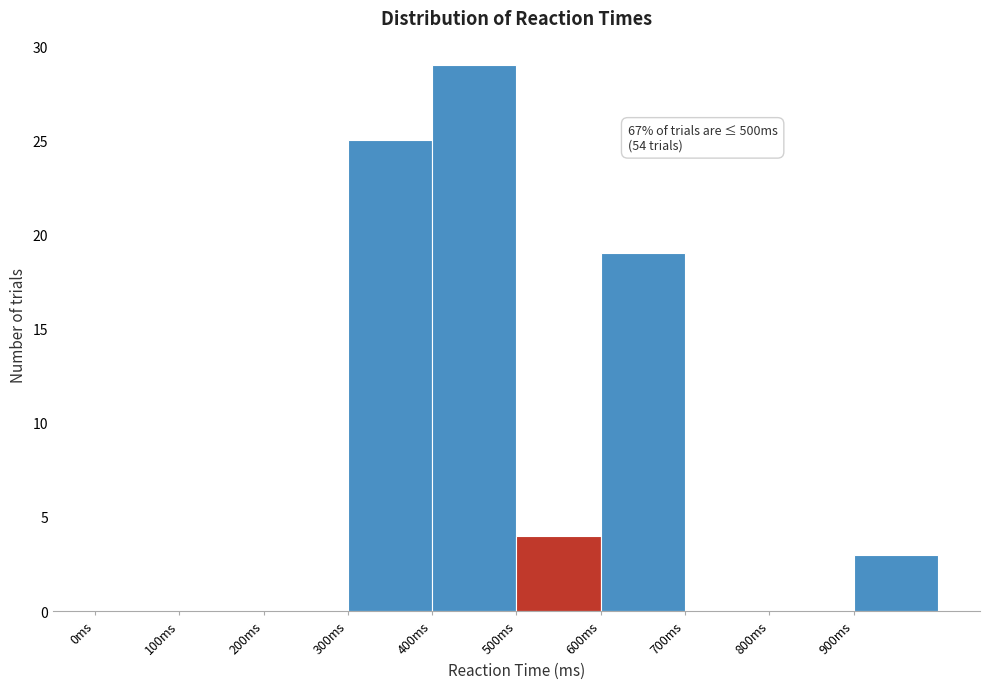

Over which range of the x-axis is the bar tallest?

400 to 500